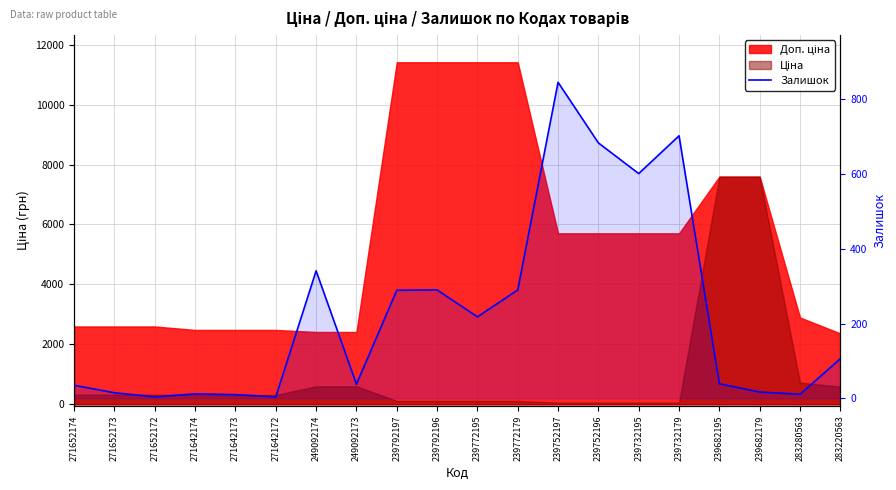

What is the maximum value for Залишок?

845